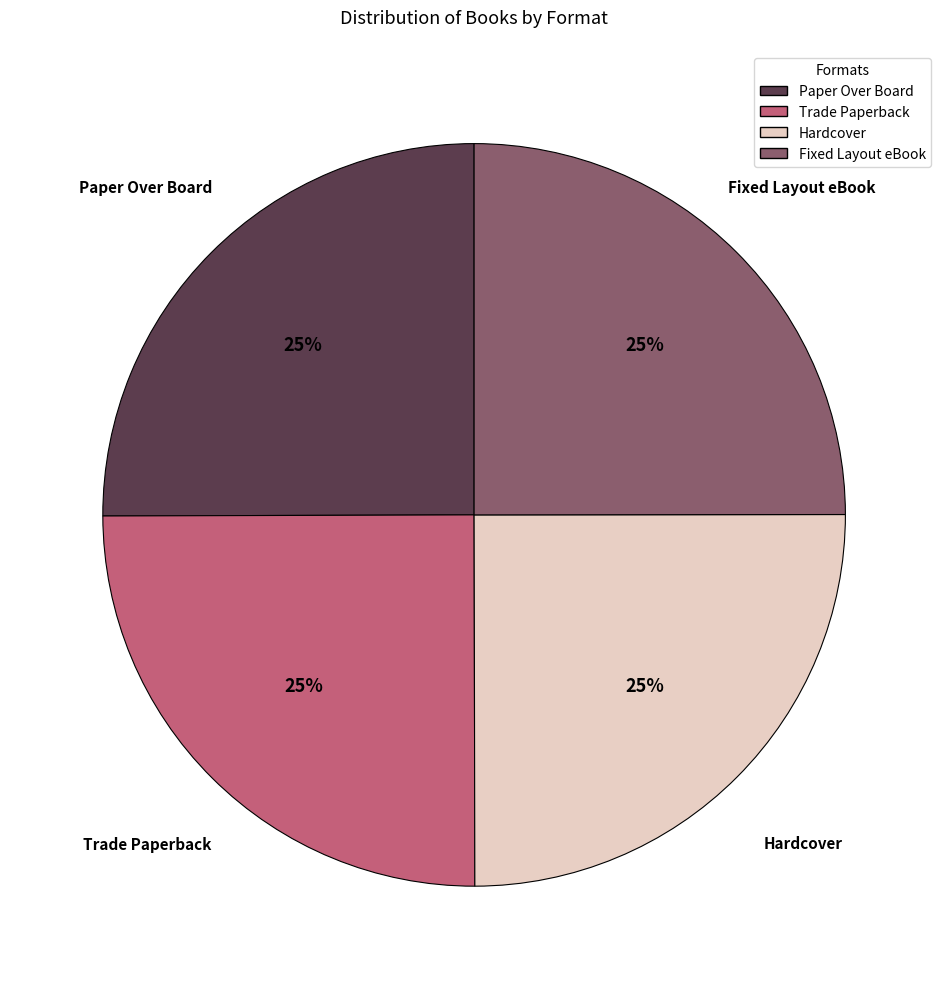

To the nearest percent, what is the average slice percentage?

25%